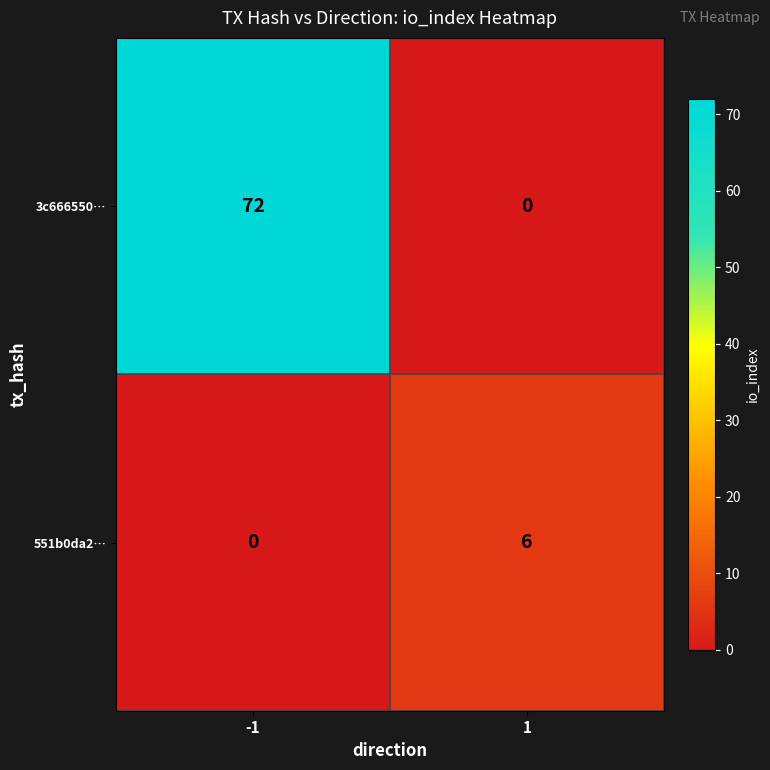

Which series has the largest range (max minus min)?

3c666550…